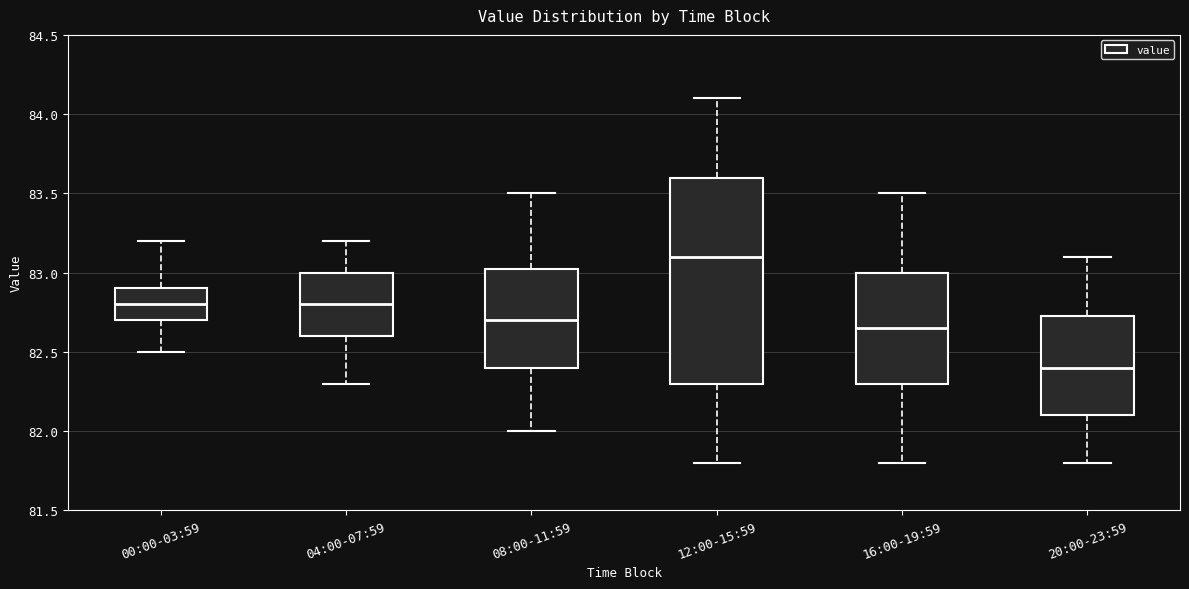

Where is the lower edge of the box for 00:00-03:59 on the y-axis? The values are not printed on the chart, so give them approximately, as read against the axis.

82.70